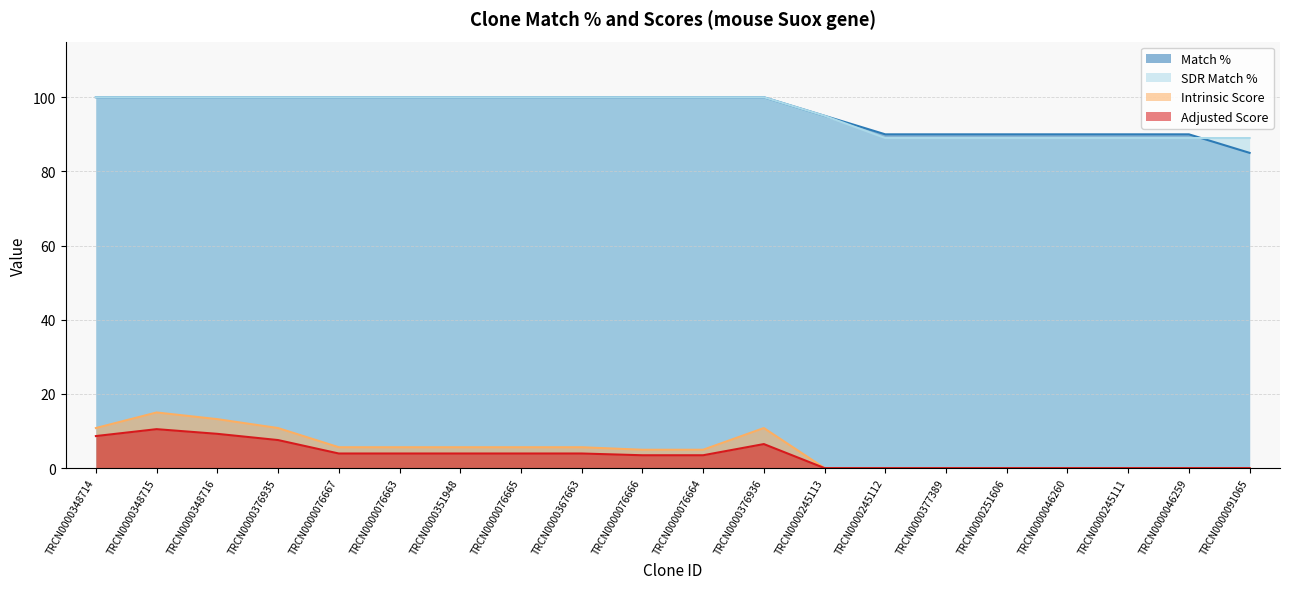

Reading left to right, extract all data points from this chart.

Match %: TRCN0000348714=100.0	TRCN0000348715=100.0	TRCN0000348716=100.0	TRCN0000376935=100.0	TRCN0000076667=100.0	TRCN0000076663=100.0	TRCN0000351948=100.0	TRCN0000076665=100.0	TRCN0000367663=100.0	TRCN0000076666=100.0	TRCN0000076664=100.0	TRCN0000376936=100.0	TRCN0000245113=95.0	TRCN0000245112=90.0	TRCN0000377389=90.0	TRCN0000251606=90.0	TRCN0000046260=90.0	TRCN0000245111=90.0	TRCN0000046259=90.0	TRCN0000091065=85.0
SDR Match %: TRCN0000348714=100.0	TRCN0000348715=100.0	TRCN0000348716=100.0	TRCN0000376935=100.0	TRCN0000076667=100.0	TRCN0000076663=100.0	TRCN0000351948=100.0	TRCN0000076665=100.0	TRCN0000367663=100.0	TRCN0000076666=100.0	TRCN0000076664=100.0	TRCN0000376936=100.0	TRCN0000245113=95.0	TRCN0000245112=89.0	TRCN0000377389=89.0	TRCN0000251606=89.0	TRCN0000046260=89.0	TRCN0000245111=89.0	TRCN0000046259=89.0	TRCN0000091065=89.0
Intrinsic Score: TRCN0000348714=10.8	TRCN0000348715=15.0	TRCN0000348716=13.2	TRCN0000376935=10.8	TRCN0000076667=5.6	TRCN0000076663=5.6	TRCN0000351948=5.6	TRCN0000076665=5.6	TRCN0000367663=5.6	TRCN0000076666=5.0	TRCN0000076664=5.0	TRCN0000376936=10.8	TRCN0000245113=0.0	TRCN0000245112=0.0	TRCN0000377389=0.0	TRCN0000251606=0.0	TRCN0000046260=0.0	TRCN0000245111=0.0	TRCN0000046259=0.0	TRCN0000091065=0.0
Adjusted Score: TRCN0000348714=8.6	TRCN0000348715=10.5	TRCN0000348716=9.2	TRCN0000376935=7.6	TRCN0000076667=3.9	TRCN0000076663=3.9	TRCN0000351948=3.9	TRCN0000076665=3.9	TRCN0000367663=3.9	TRCN0000076666=3.5	TRCN0000076664=3.5	TRCN0000376936=6.5	TRCN0000245113=0.0	TRCN0000245112=0.0	TRCN0000377389=0.0	TRCN0000251606=0.0	TRCN0000046260=0.0	TRCN0000245111=0.0	TRCN0000046259=0.0	TRCN0000091065=0.0